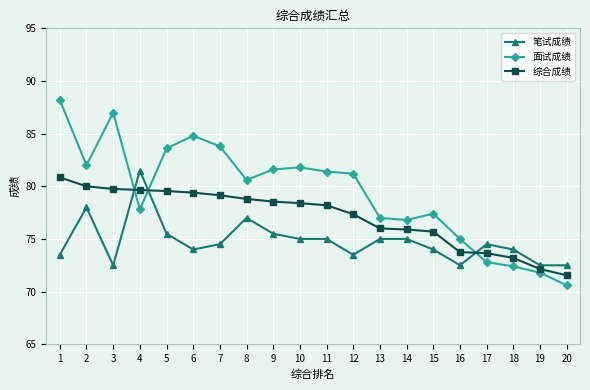

At which category does 笔试成绩 reach its first local peak?

2